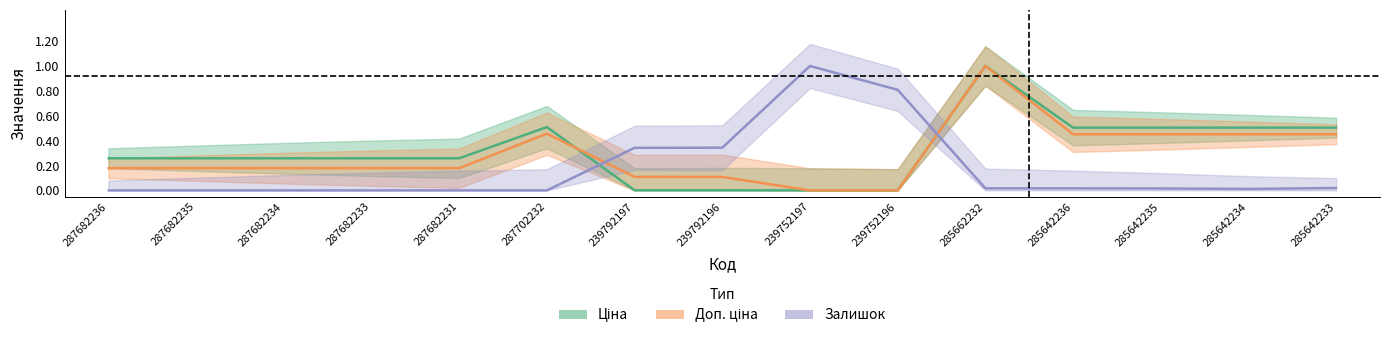

Is this an area chart (filled region under the line)?

No